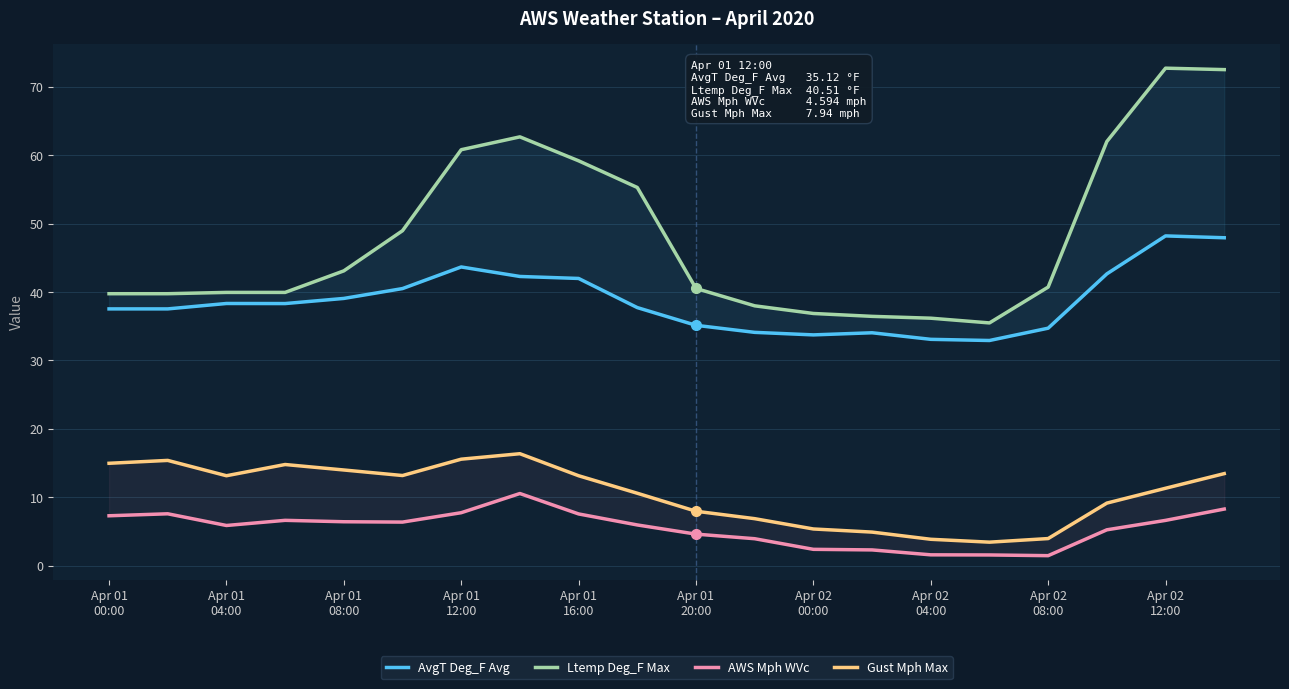

What is the value of the AvgT Deg_F Avg point at the 19th from the left?

48.2